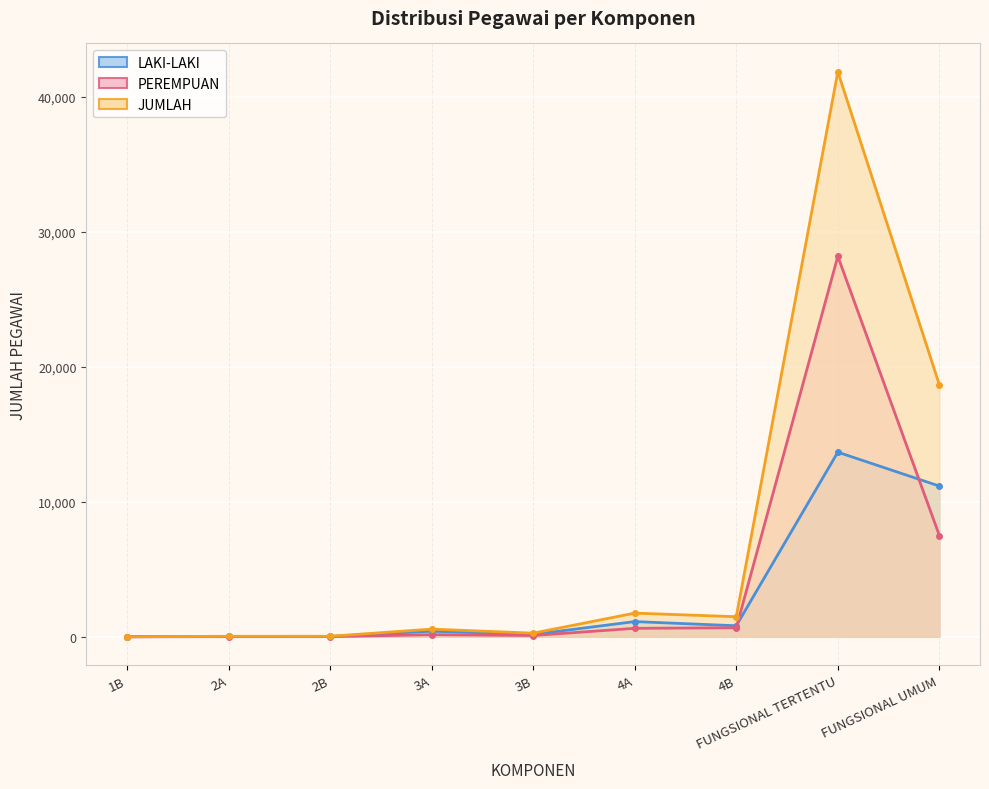

What position from the left is 3B?

5